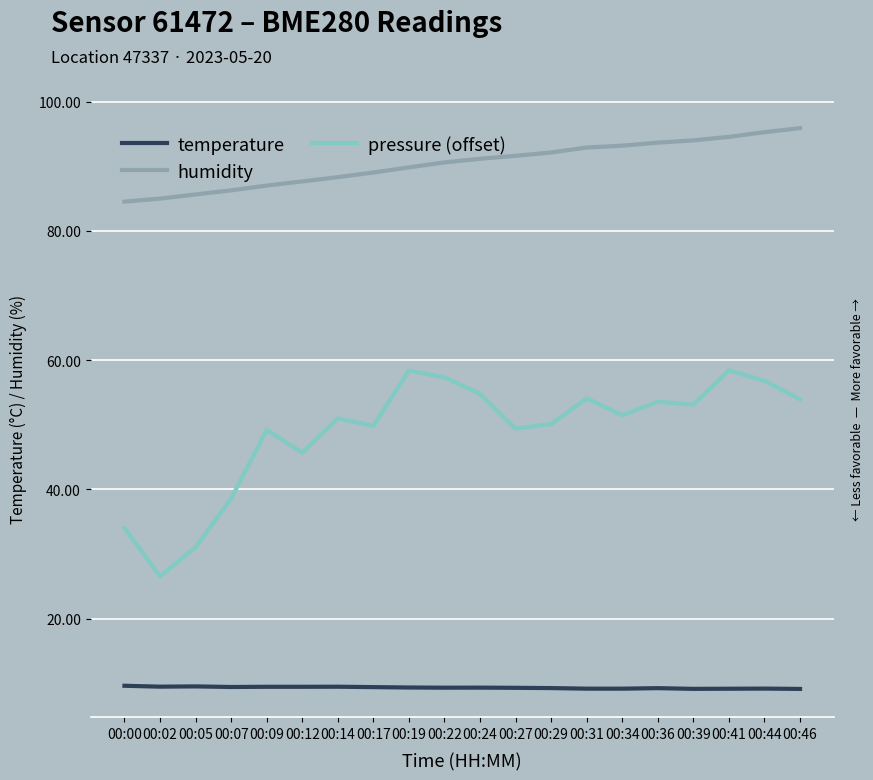

Is it true that humidity equals 87.0 at 00:09?

True